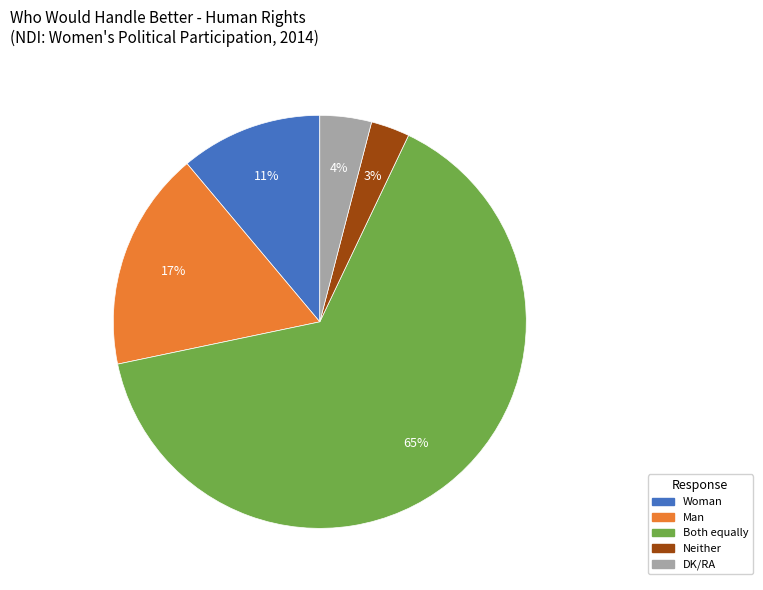

What is the ratio of the value at DK/RA to the value at Neither?

1.3